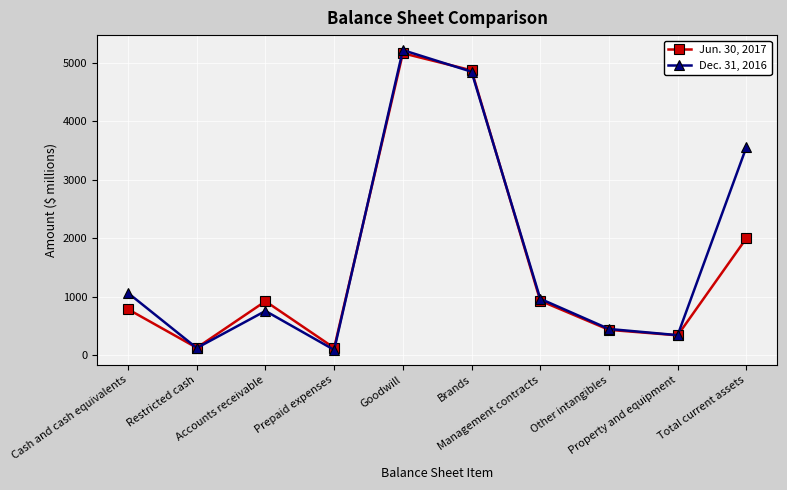

What value does the Jun. 30, 2017 series have at Property and equipment, to the nearest 10?

340